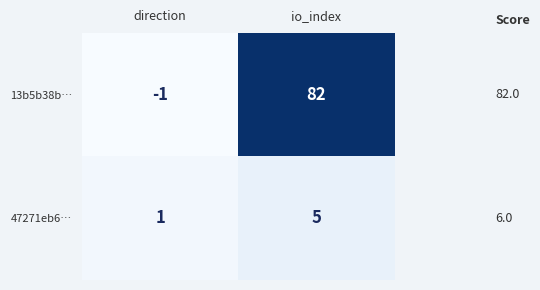

What is the difference between the maximum and minimum values in the 47271eb6… series?

4